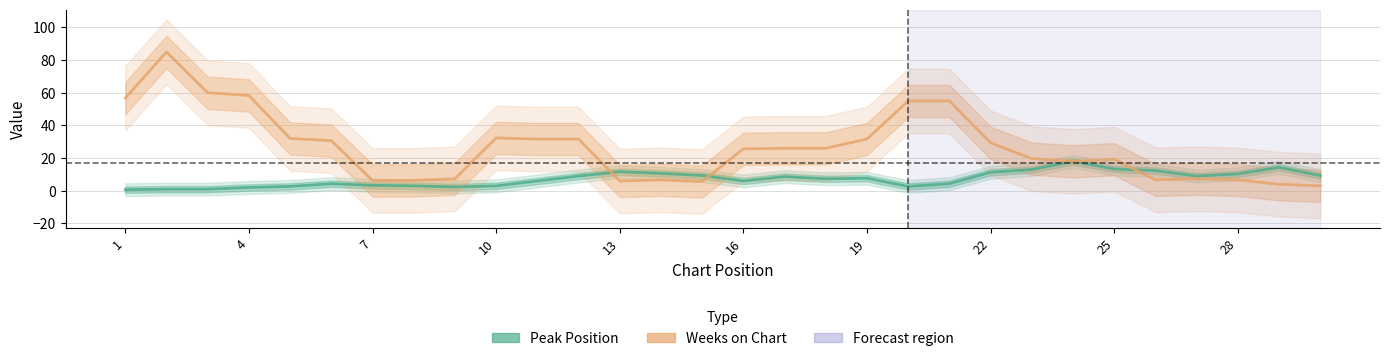

What are all the series names shown in the legend?

Peak Position, Weeks on Chart